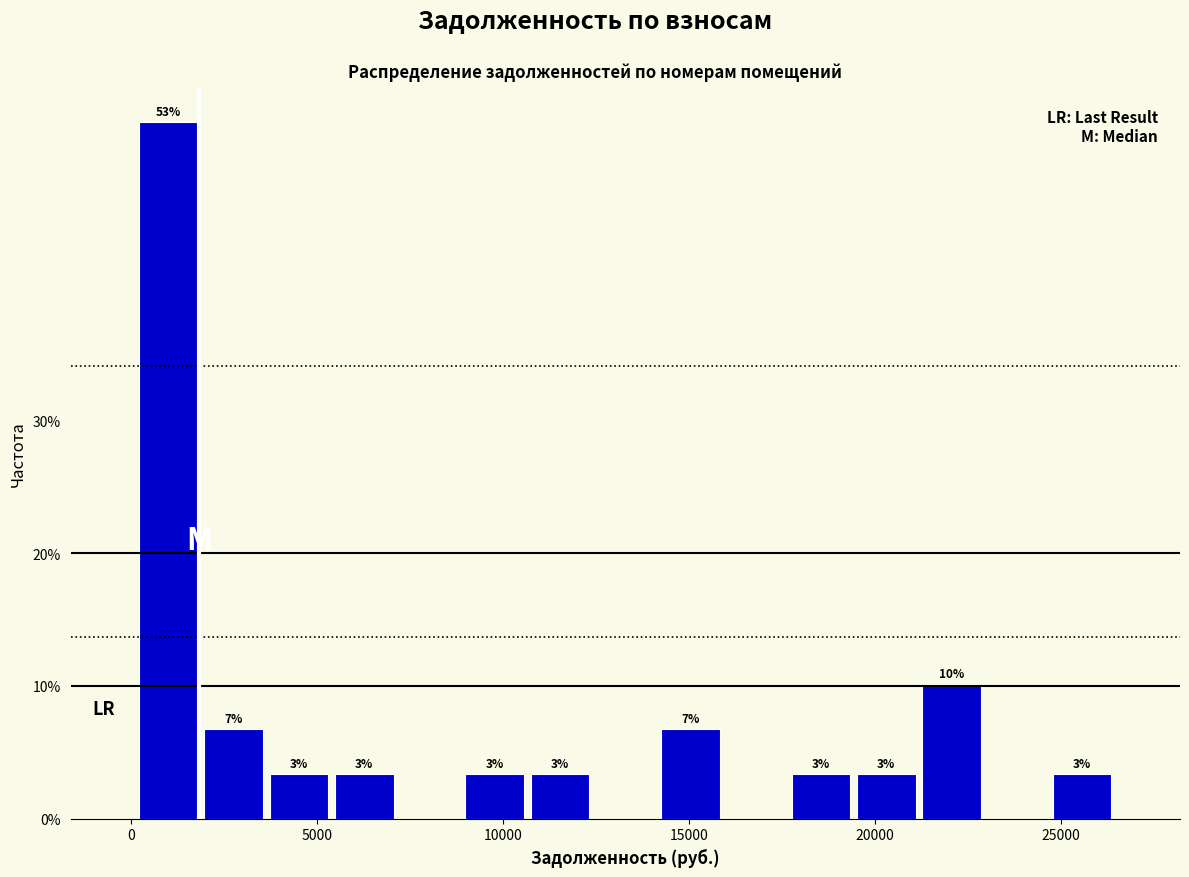

Read against the x-axis, roughly where is the centre of the tallest bar?

1000